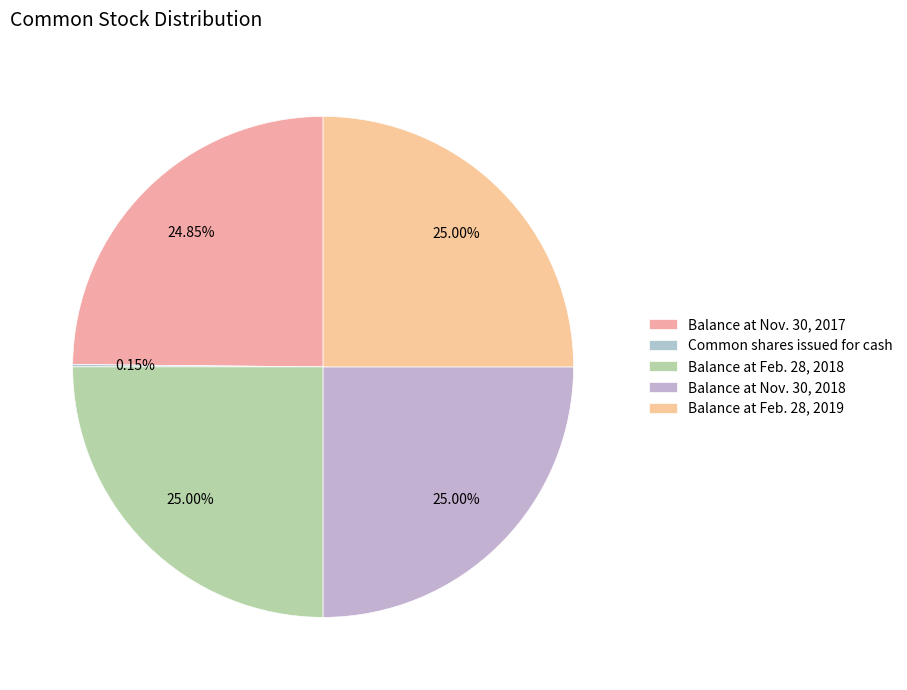

The Common shares issued for cash slice represents 11% of the pie. True or false?

False